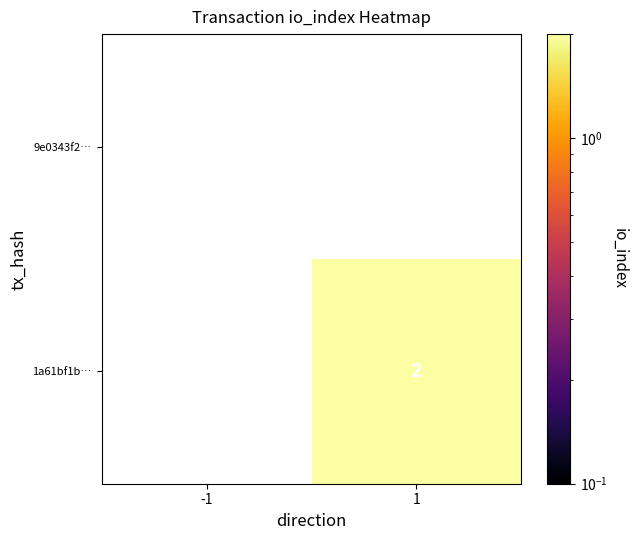

True or false: 1a61bf1b… has a value of 2 at 1.

True